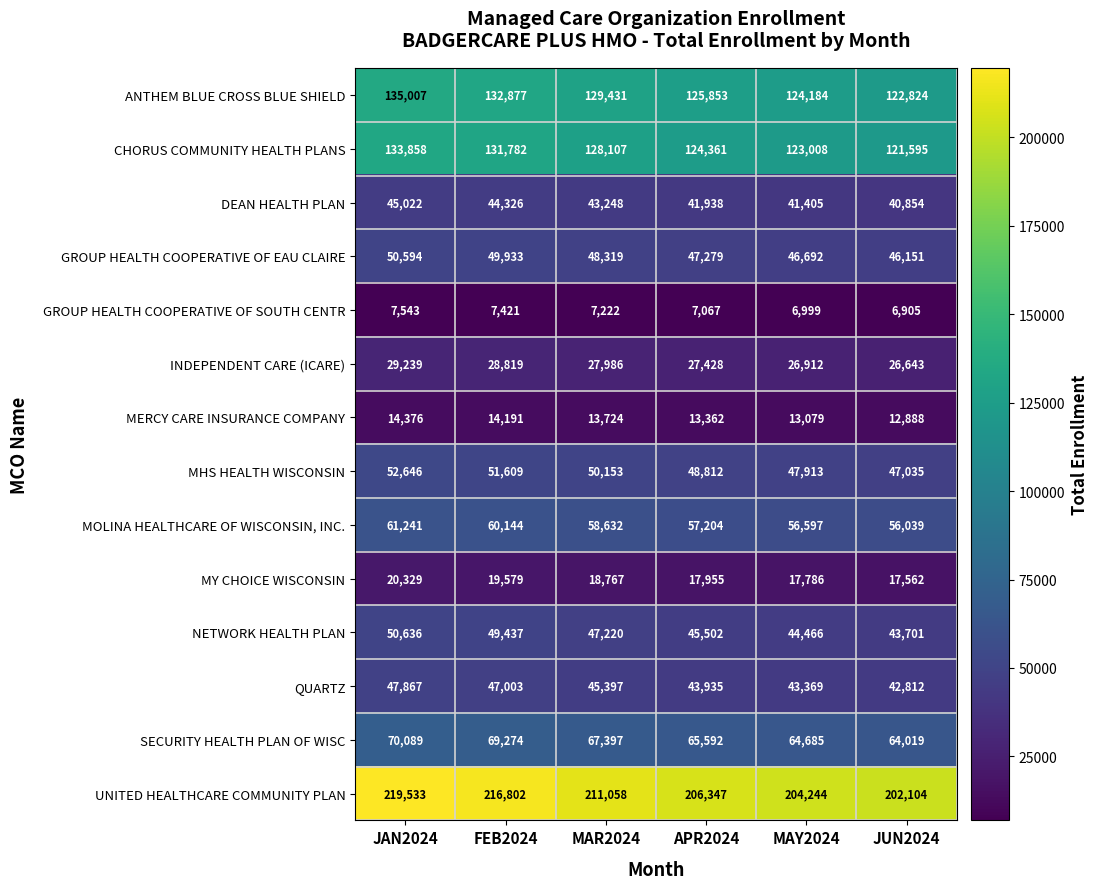

How many series are shown in this chart?

14